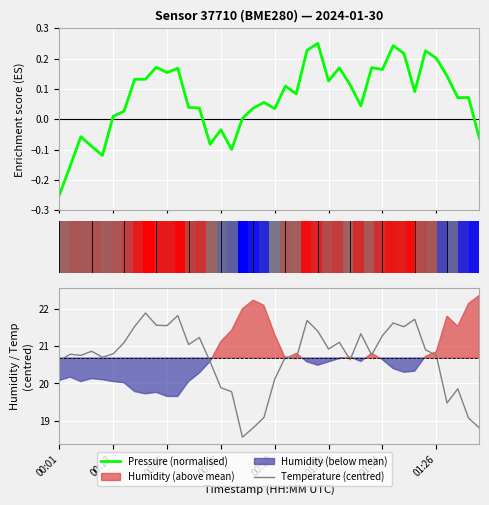

Reading left to right, list all the values displayed in this chart.

temperature: 20.6	20.8	20.8	20.9	20.7	20.8	21.1	21.5	21.9	21.6	21.6	21.8	21.0	21.2	20.6	19.9	19.8	18.6	18.8	19.1	20.1	20.7	20.7	21.7	21.4	20.9	21.1	20.6	21.3	20.8	21.3	21.6	21.5	21.7	20.9	20.8	19.5	19.9	19.1	18.8
pressure_scaled: -0.2	-0.2	-0.1	-0.1	-0.1	0.0	0.0	0.1	0.1	0.2	0.2	0.2	0.0	0.0	-0.1	-0.0	-0.1	0.0	0.0	0.1	0.0	0.1	0.1	0.2	0.2	0.1	0.2	0.1	0.0	0.2	0.2	0.2	0.2	0.1	0.2	0.2	0.1	0.1	0.1	-0.1